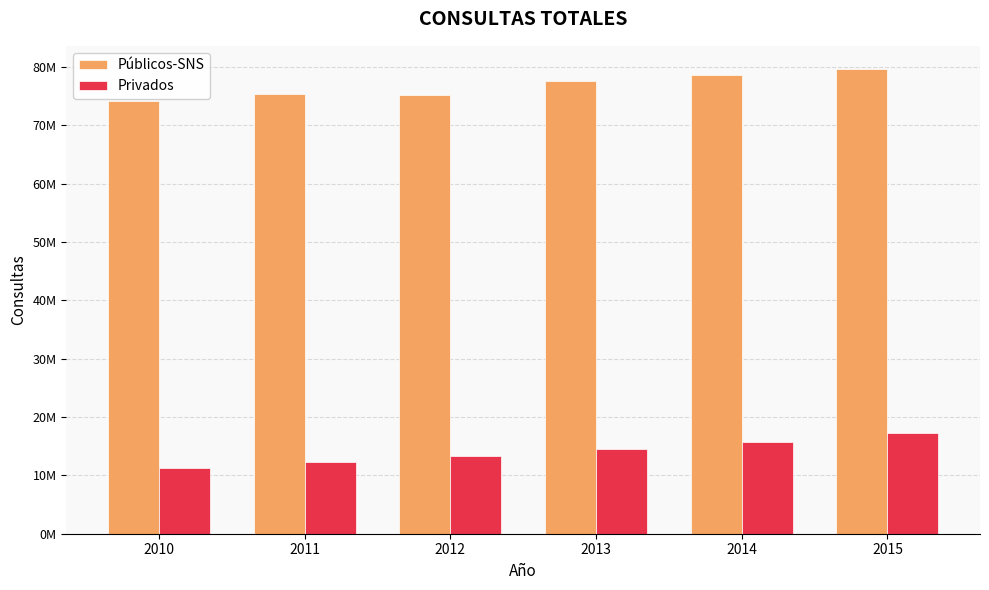

Does the chart contain stacked bars?

No